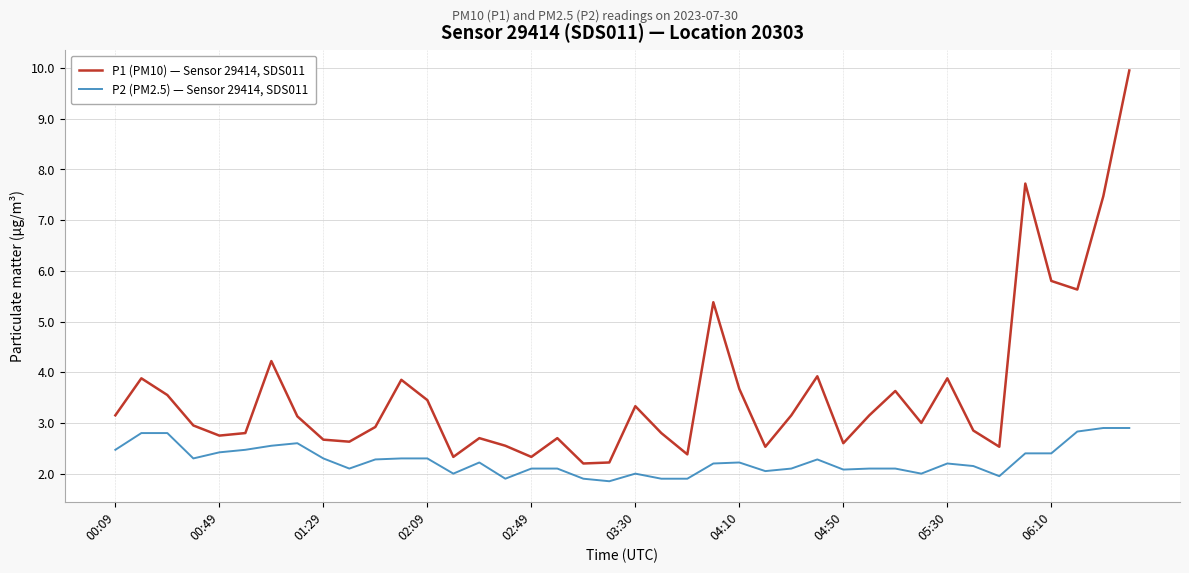

Rank the series by their maximum value, from lowest to highest.

P2 (PM2.5) — Sensor 29414, SDS011, P1 (PM10) — Sensor 29414, SDS011